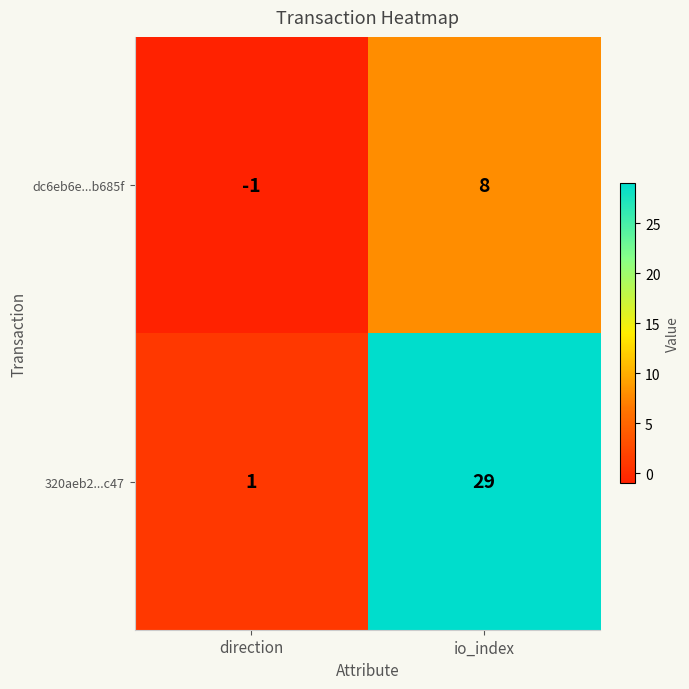

What is the difference between the highest and lowest values at direction?

2